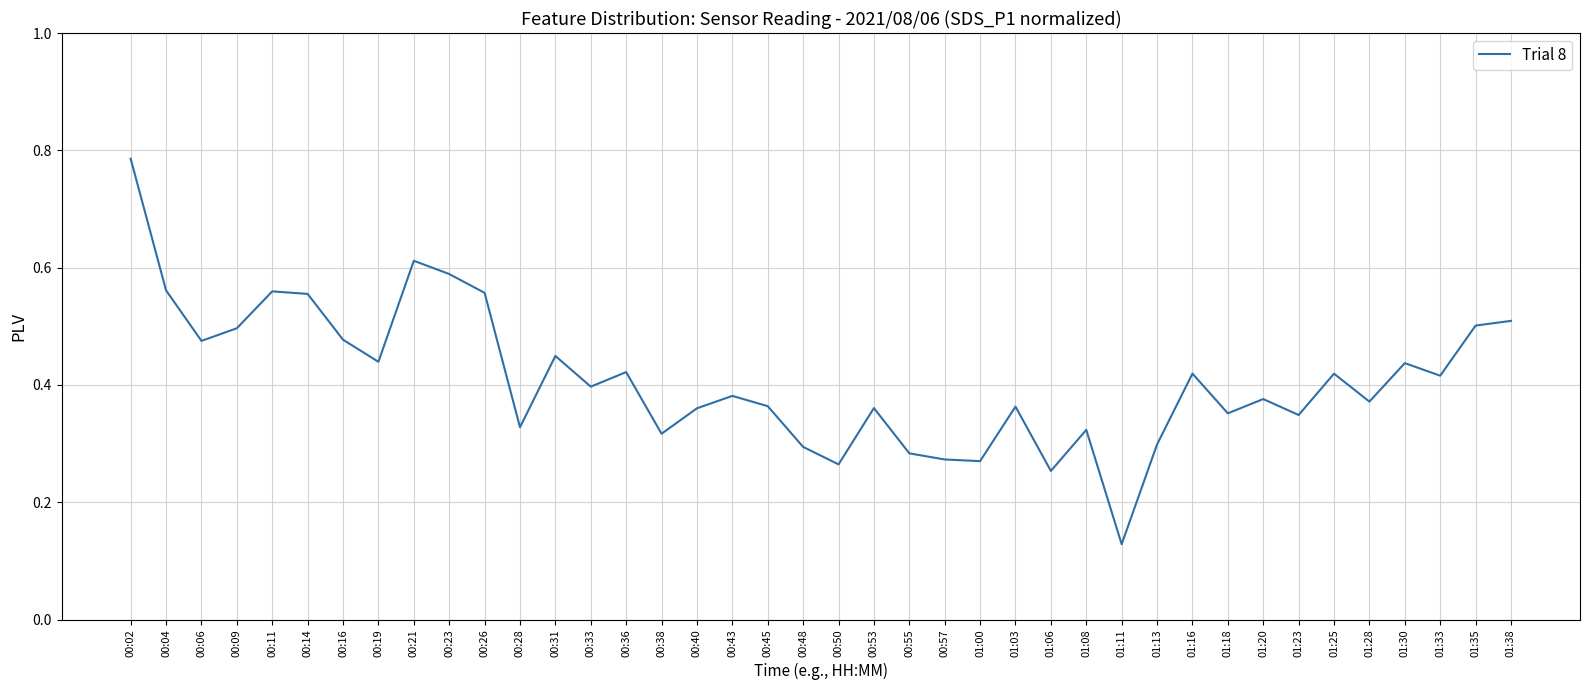

Does the chart display data point markers on the line(s)?

No